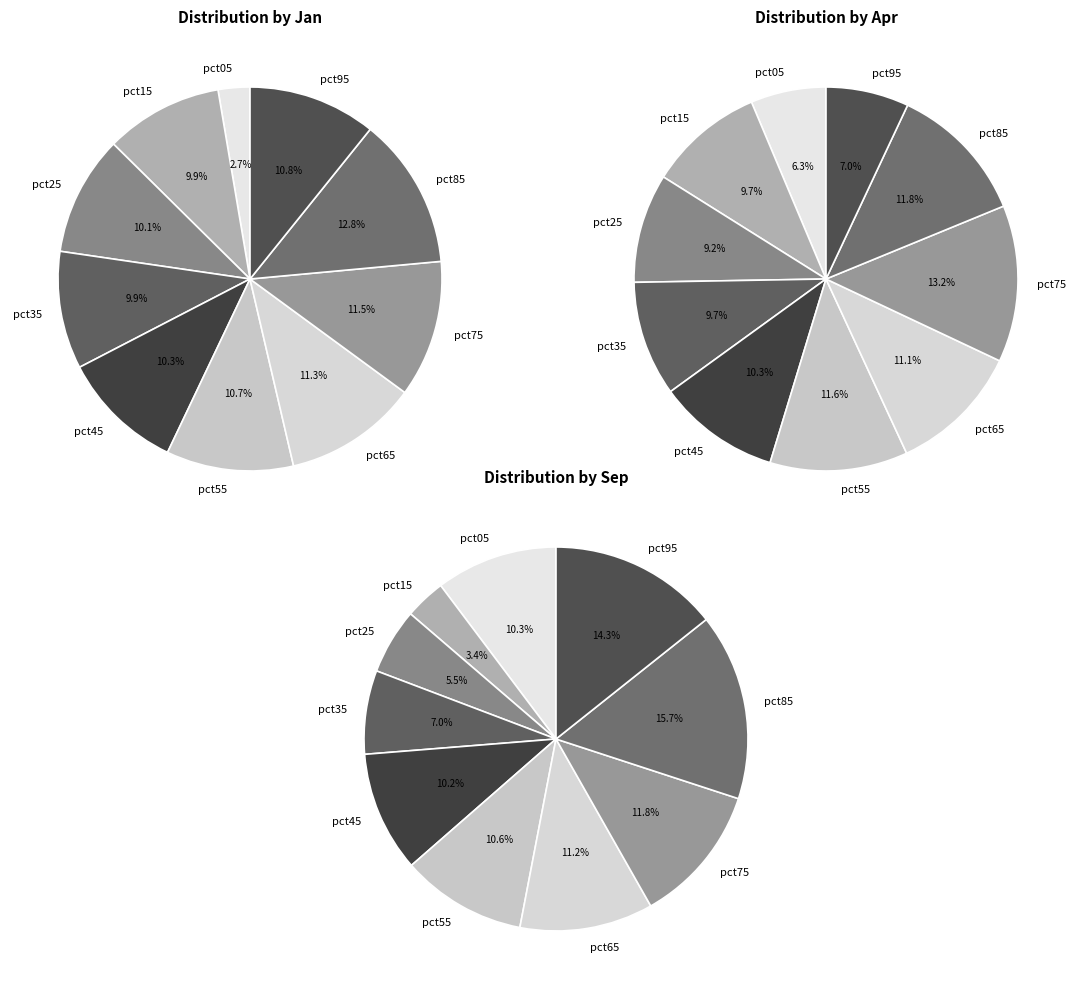

Count the number of slices in the pie.

10